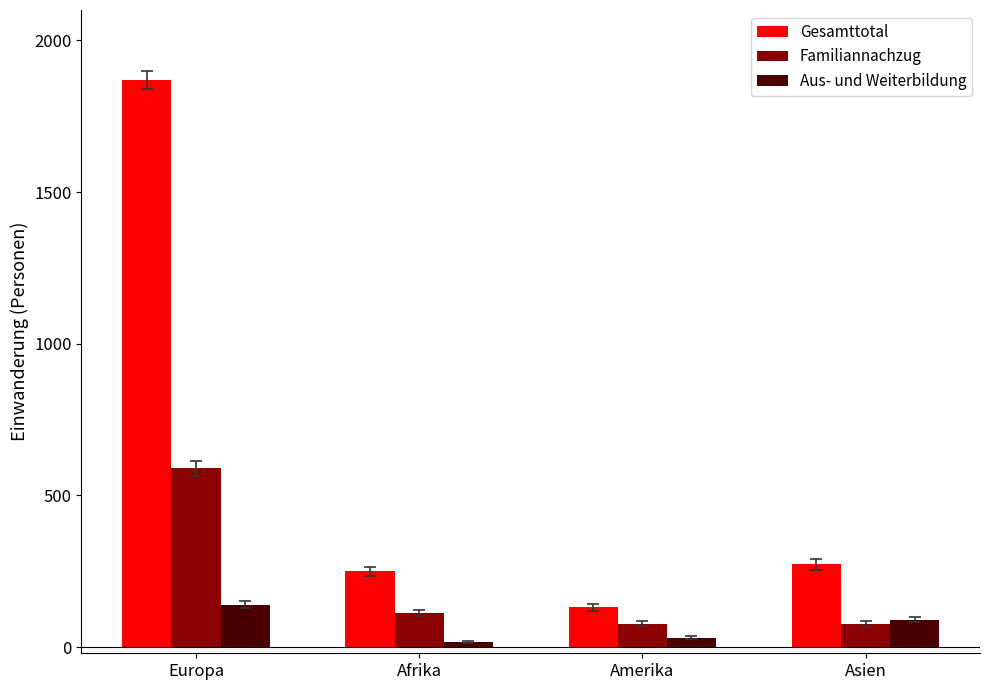

The value of Familiannachzug at Europa is 887. True or false?

False